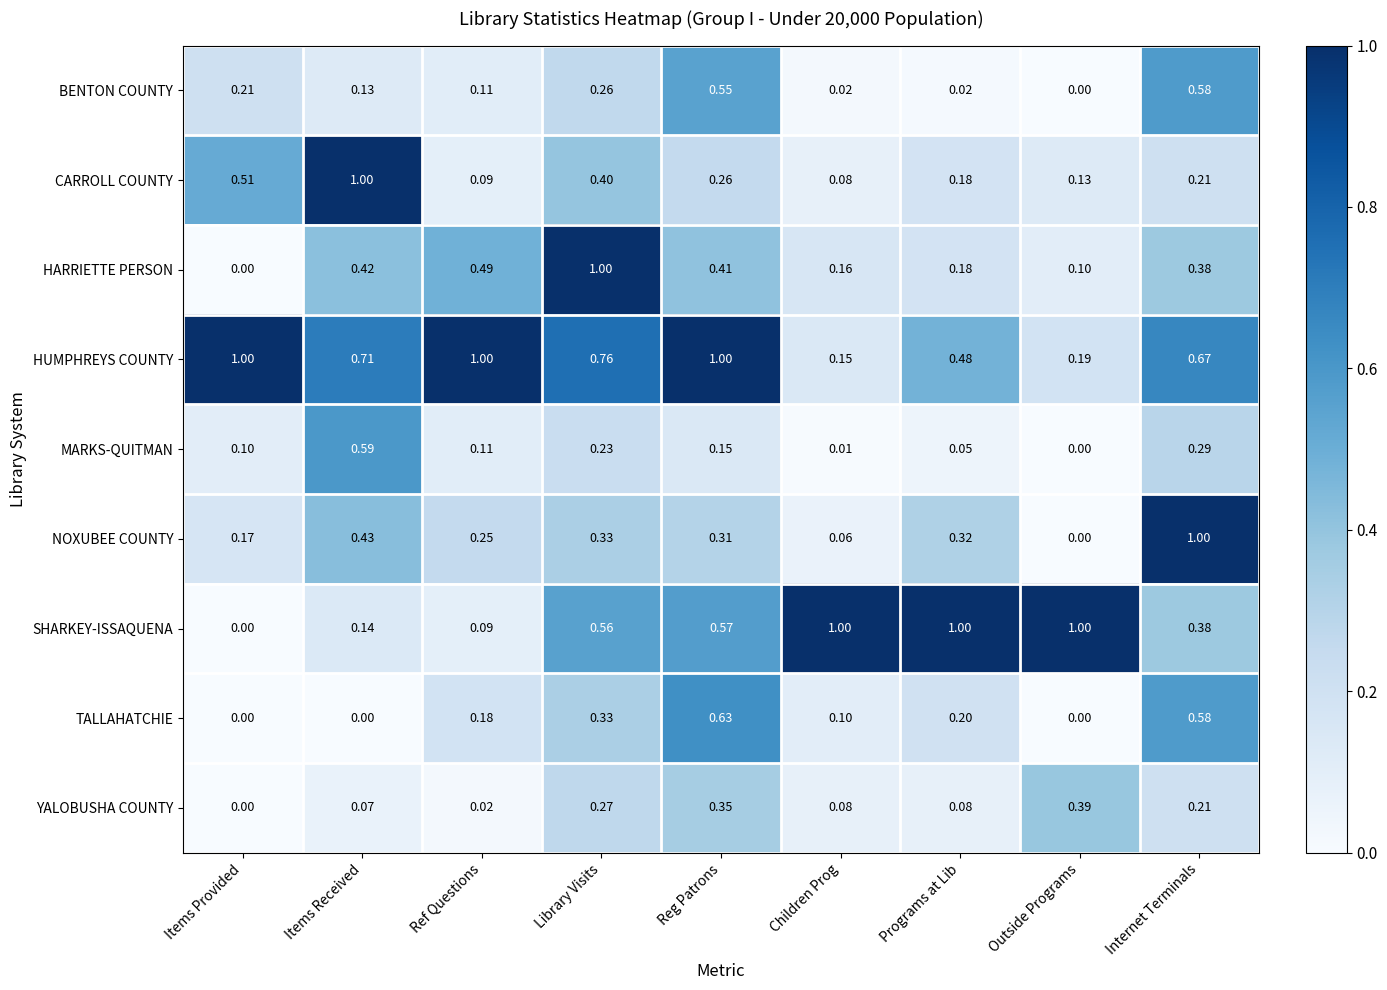

Which series has the largest total across all categories?

HUMPHREYS COUNTY